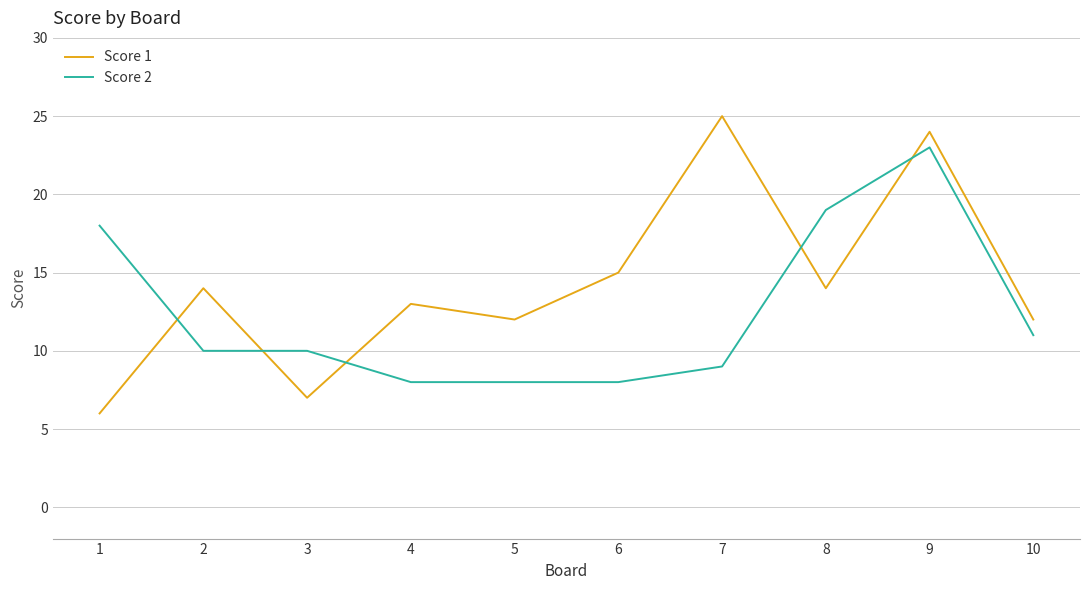

How many times do Score 2 and Score 1 cross each other?

5